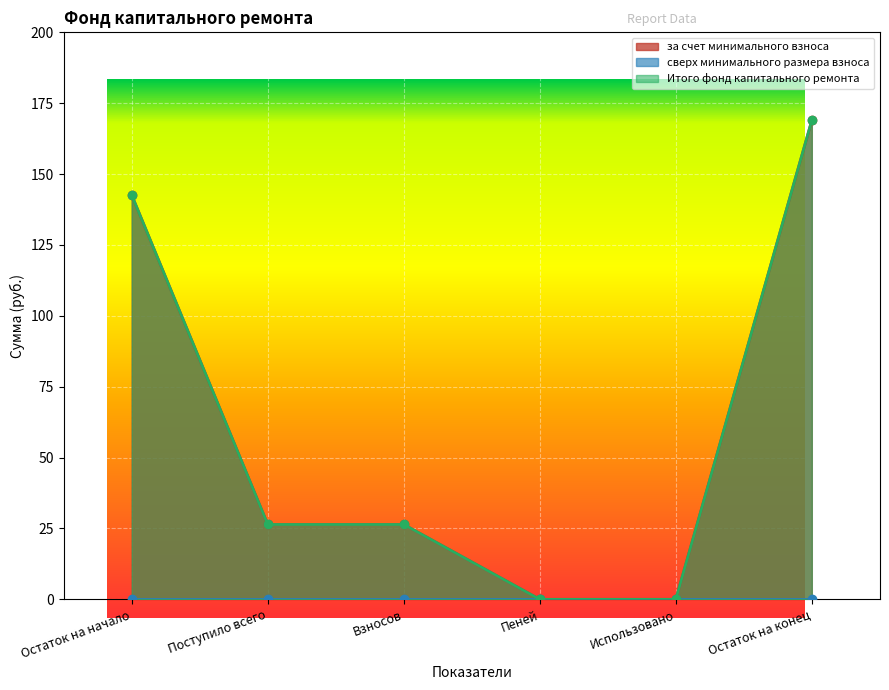

True or false: за счет минимального взноса has a value of 17.4 at Поступило всего.

False